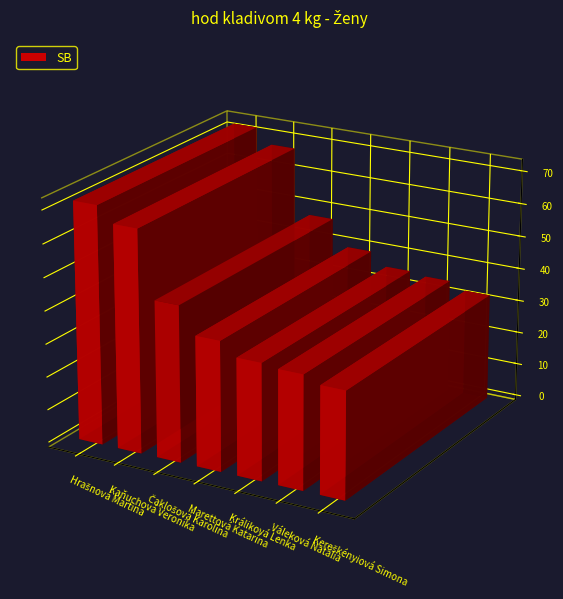

What is the sum of all values?

328.1